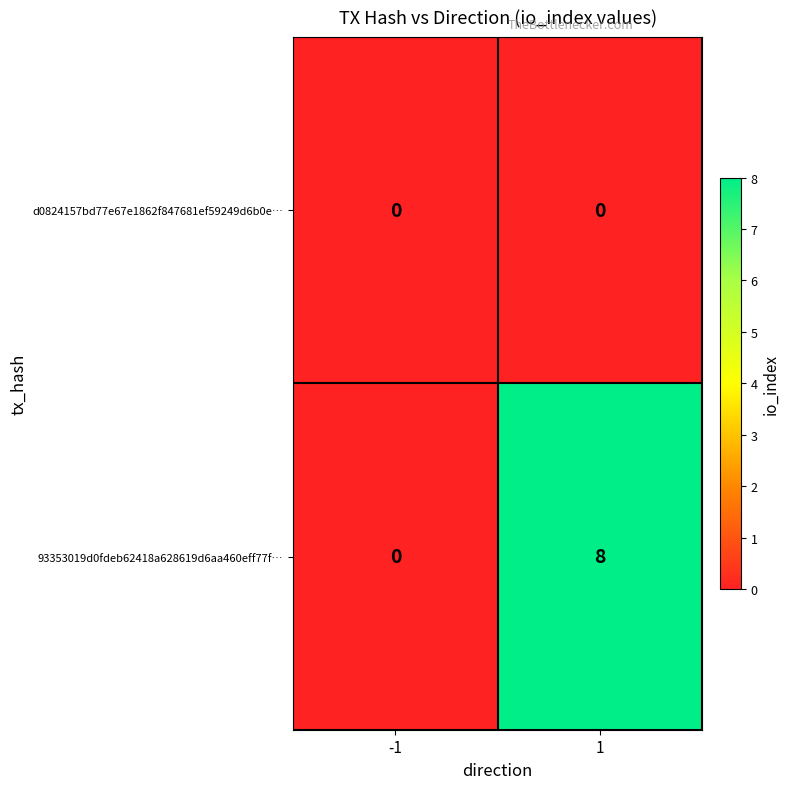

At how many categories does at least one series exceed 1?

1